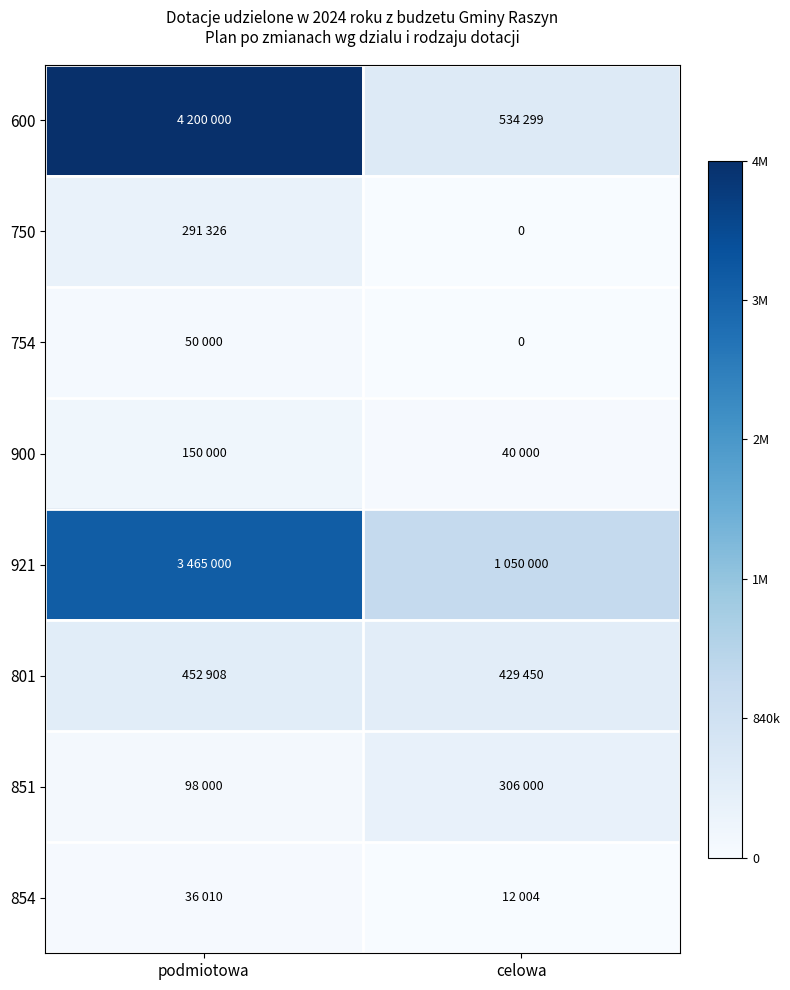

How many data points does each series have?

2